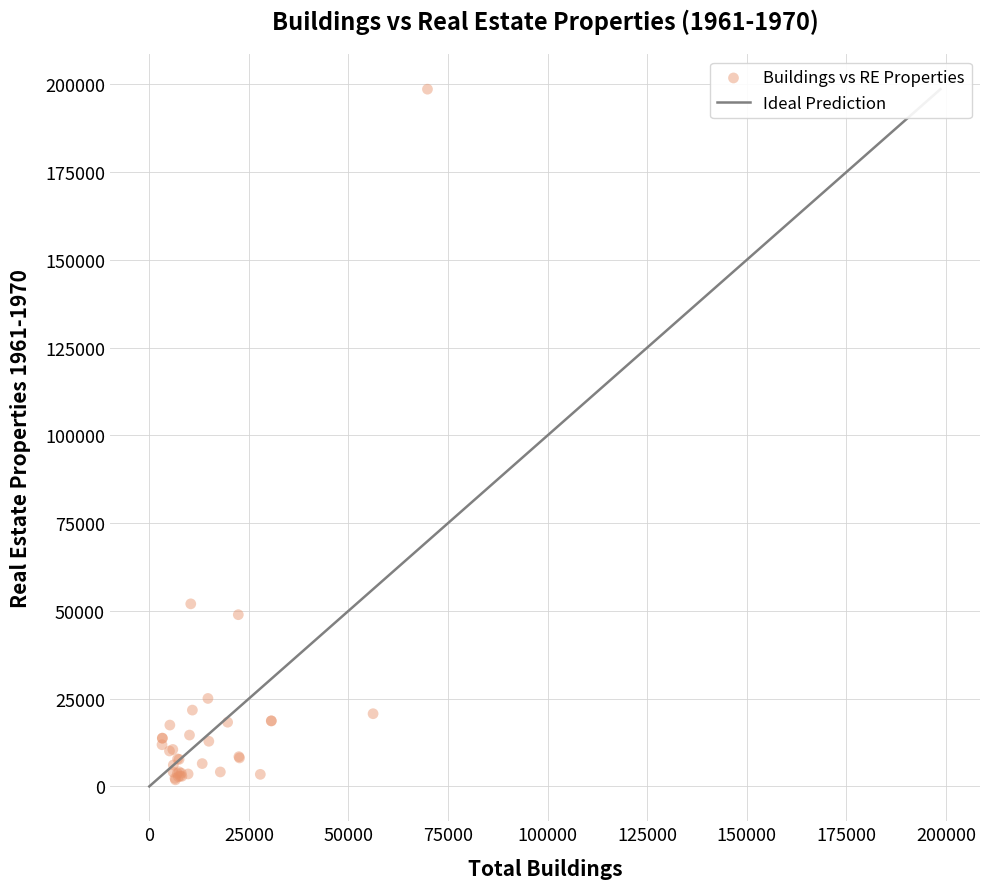

What Y value in the scatter plot is closest to 100242?

52002